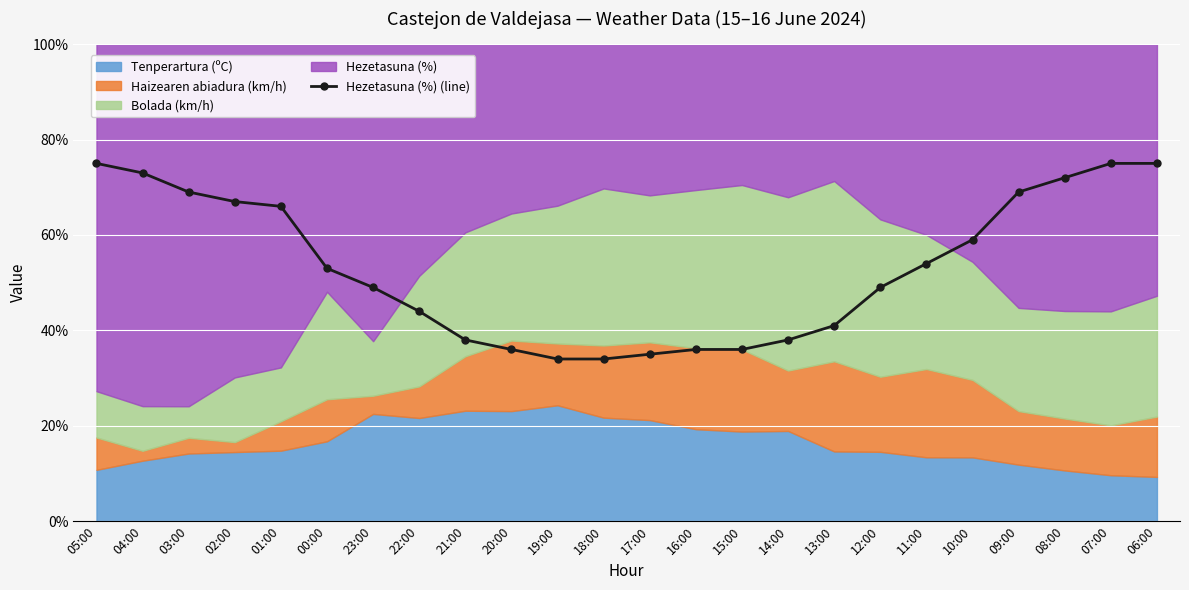

True or false: the data has more than 0 interior local peaks.

False